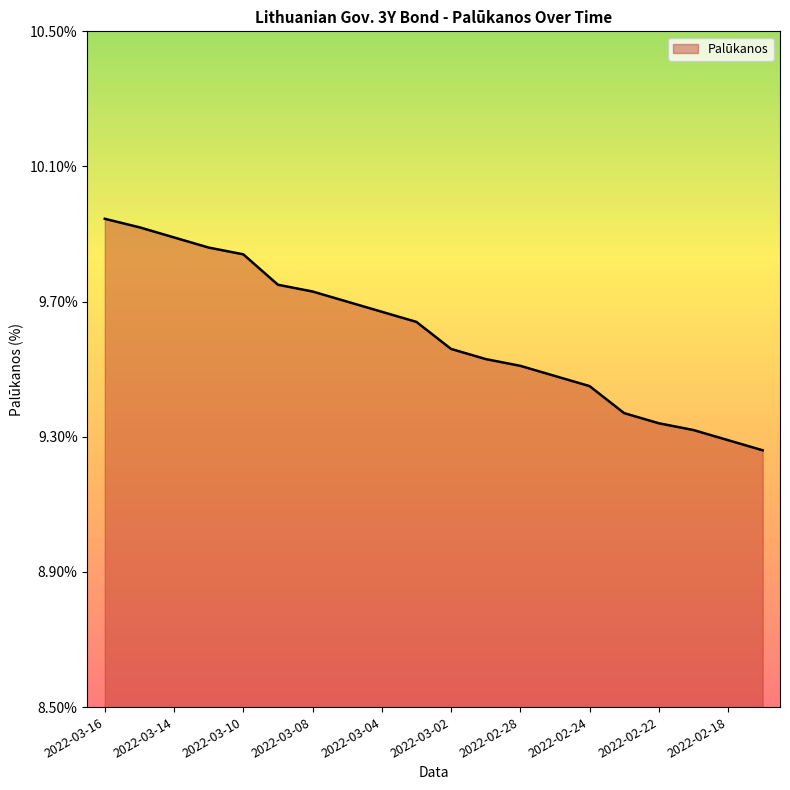

Does the chart have visible grid lines?

No